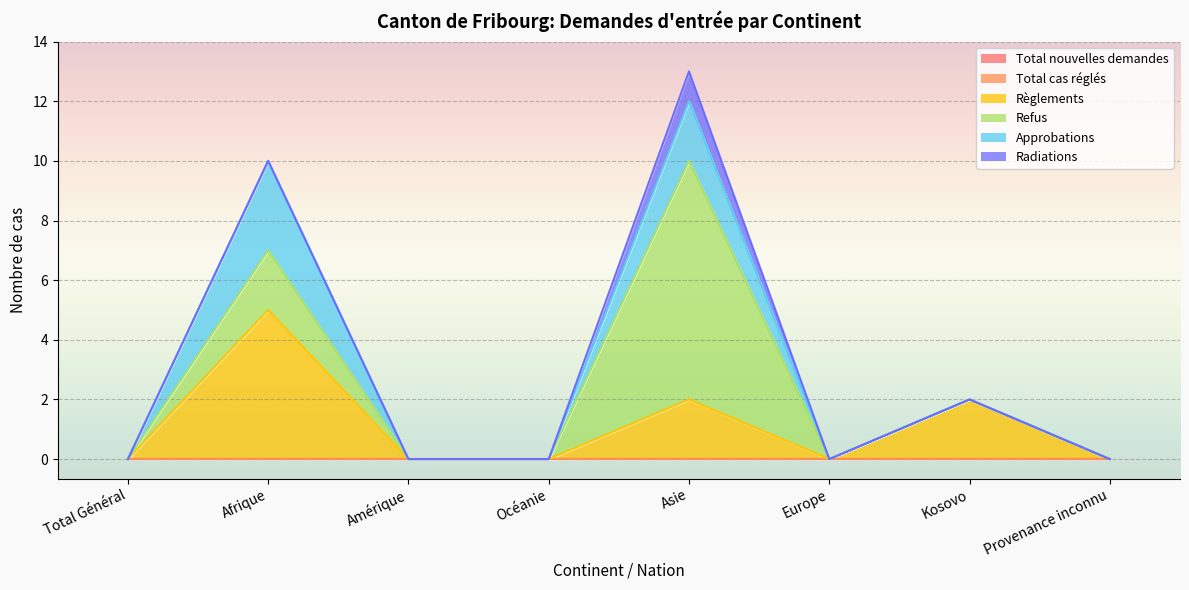

How many data points does each series have?

8